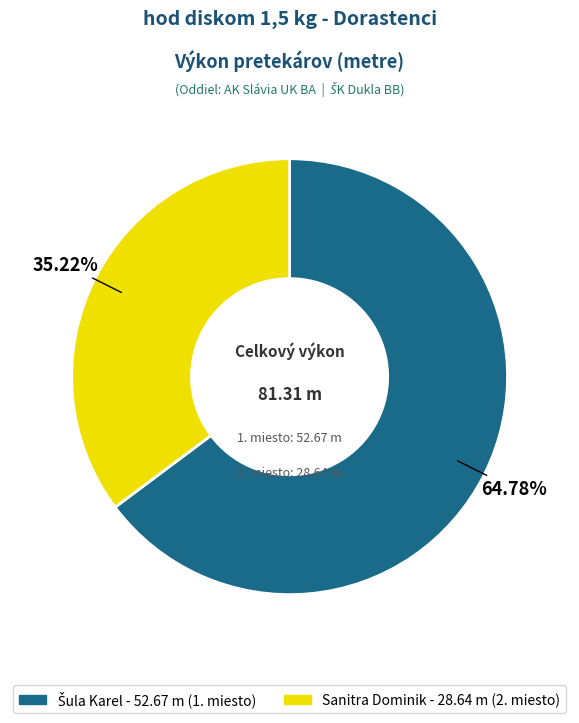

Which slice is the smallest?

Sanitra Dominik